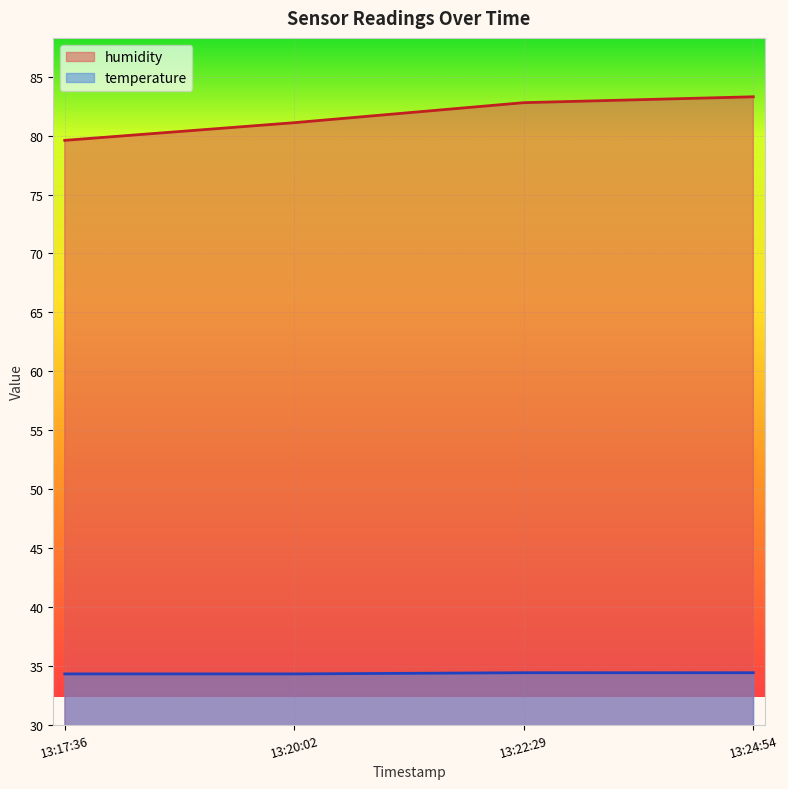

Is it true that humidity equals 133.6 at 13:22:29?

False